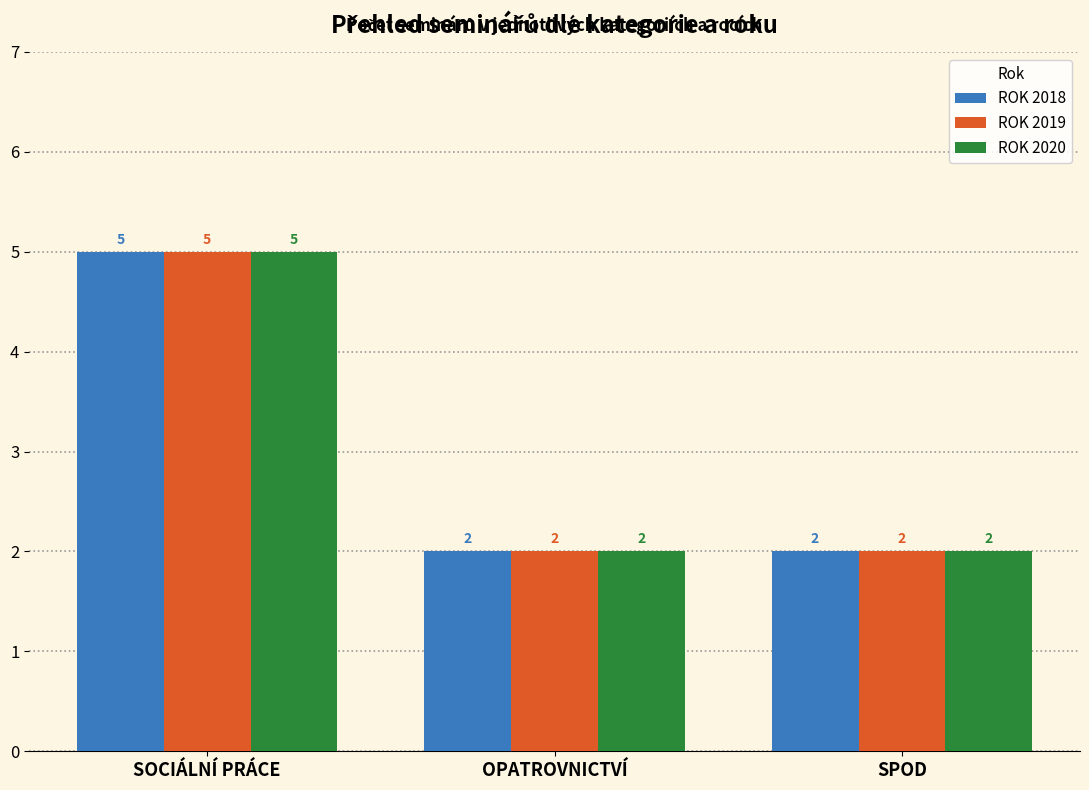

At how many categories does at least one series exceed 3?

1